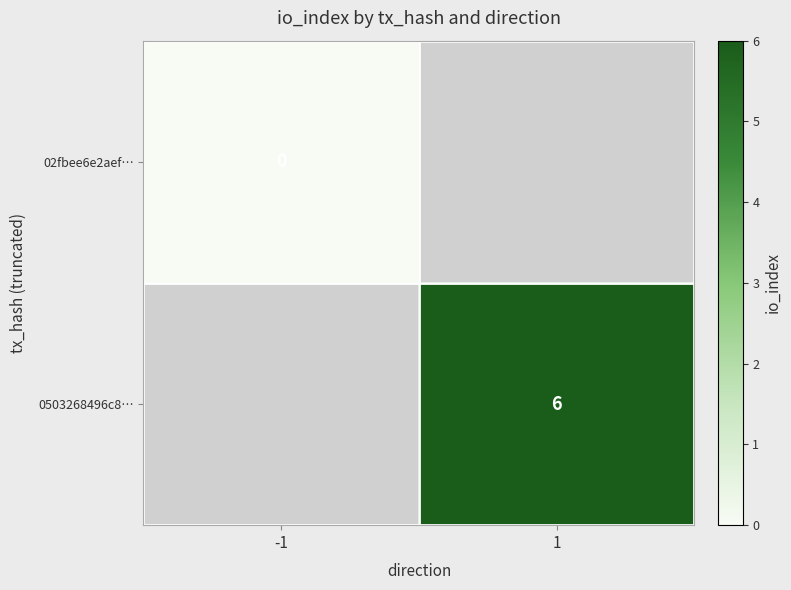

The 0503268496c8… series shows 6 at 1. True or false?

True